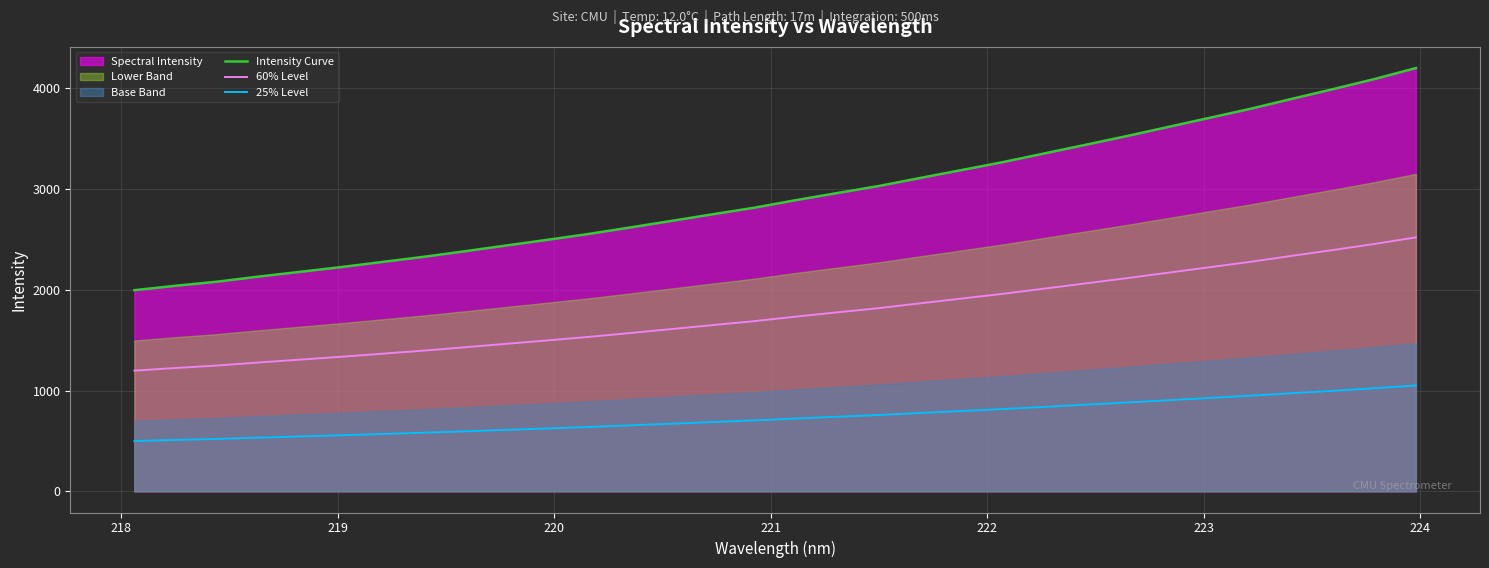

True or false: 60% Level and Intensity Curve intersect in this chart.

False